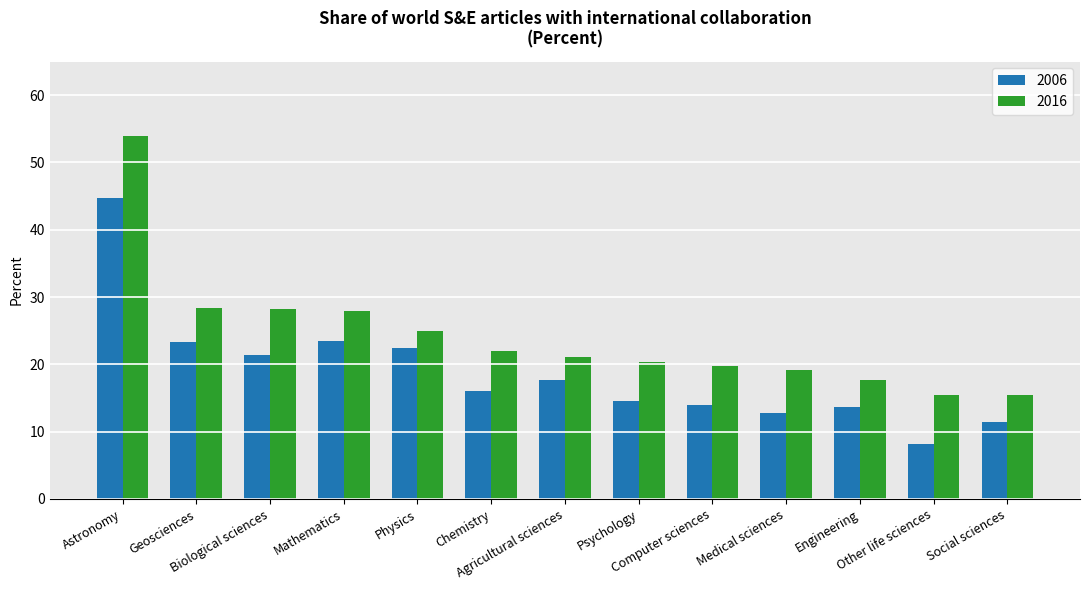

What are all the series names shown in the legend?

2006, 2016